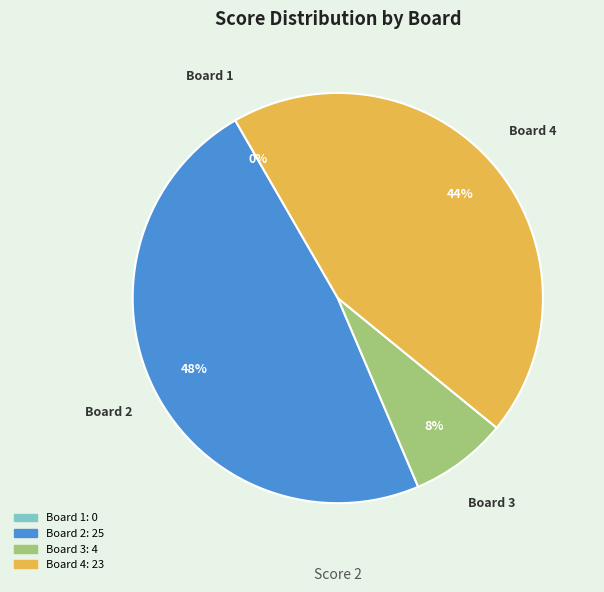

How many slices are in this pie chart?

4